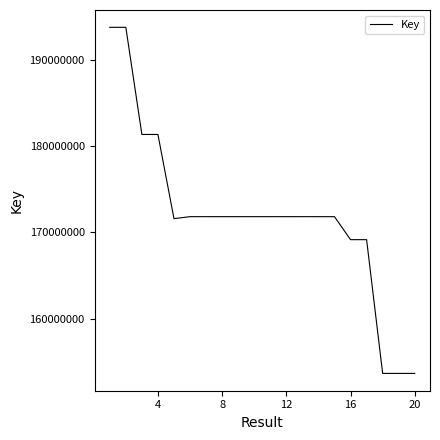

What is the smallest value displayed?

153630103